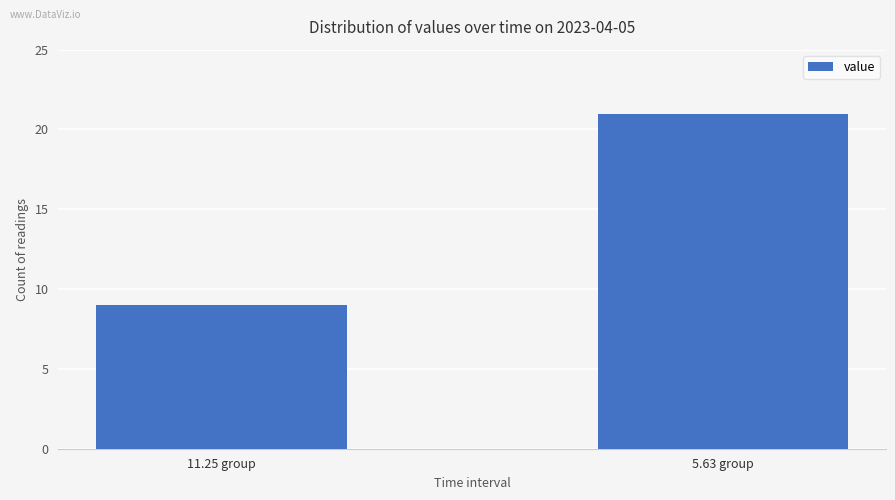

Approximately how many times larger is the value at 5.63 group compared to 11.25 group?

2.3